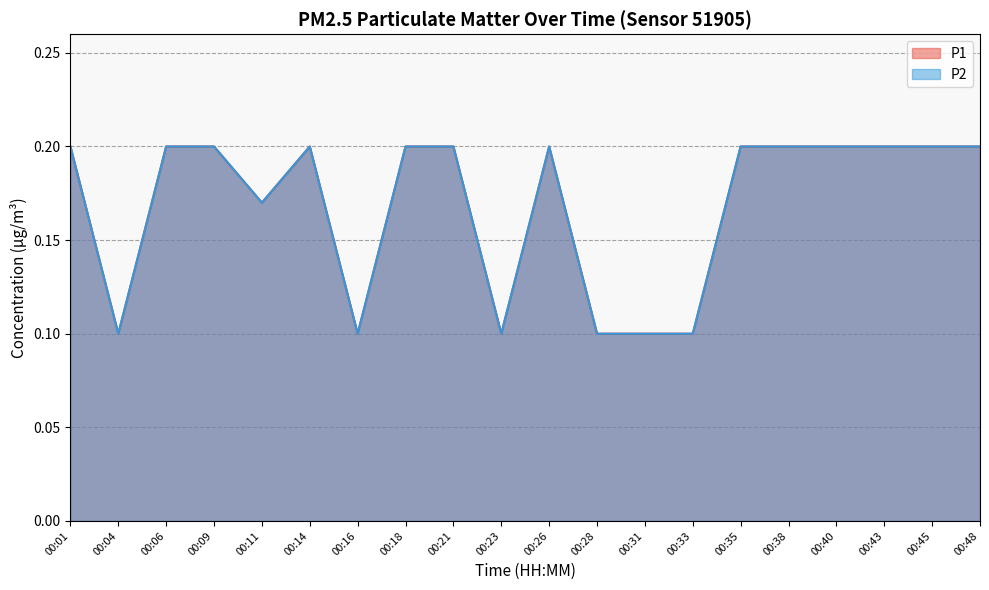

Which has a higher value, 00:40 or 00:31?

00:40